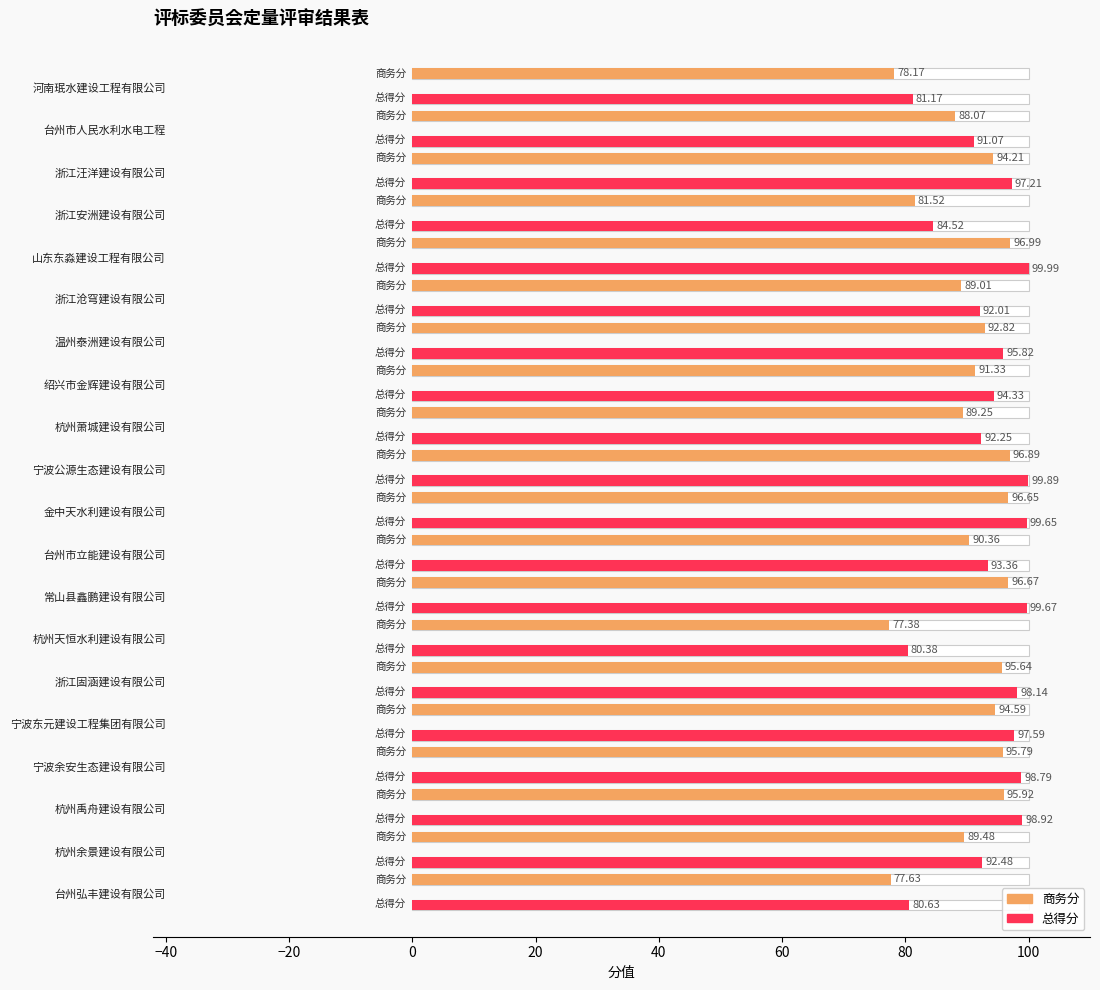

How many values in the 总得分 series exceed 95?

10